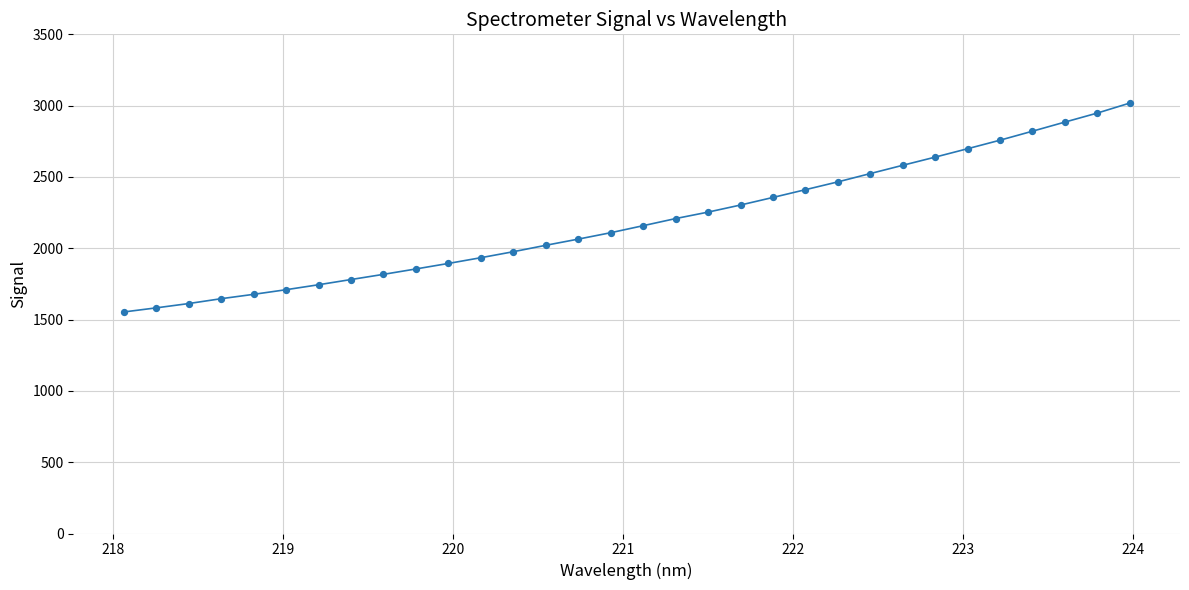

What is the minimum value shown in the chart?

1553.1